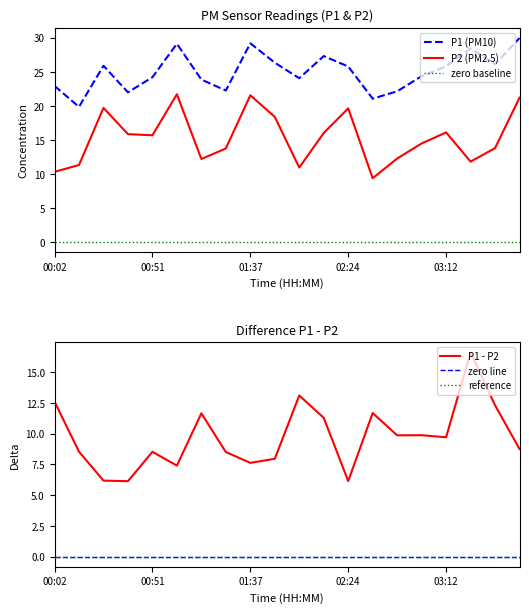

At how many categories does at least one series exceed 12?

20